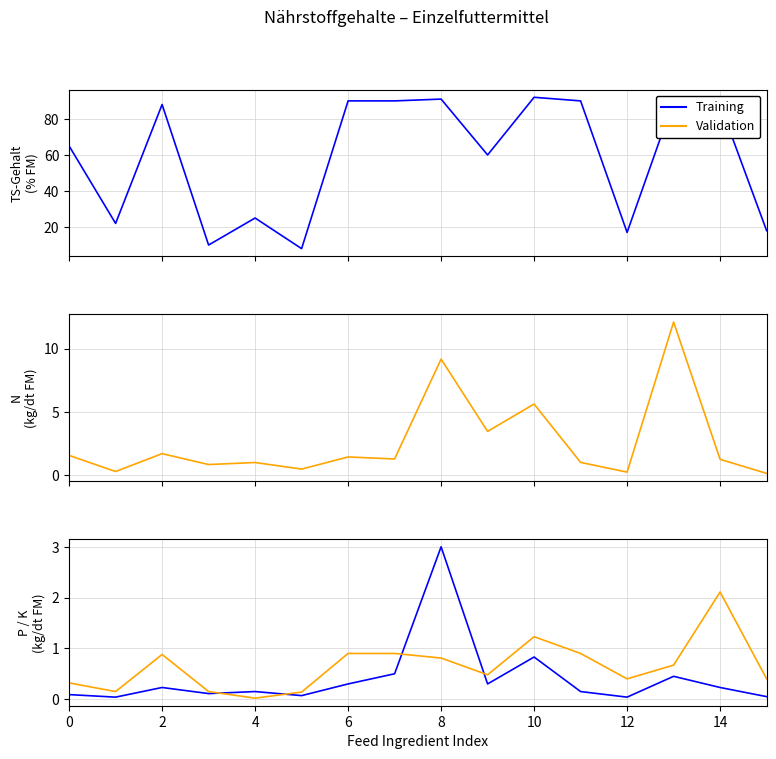

What is the difference between the maximum and minimum values in the Validation series?

2.1